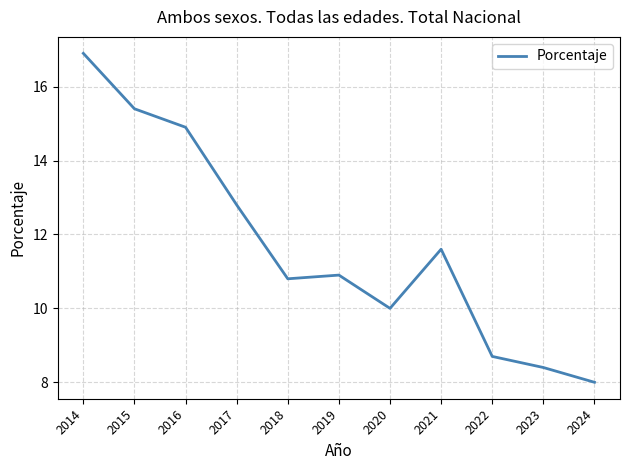

What is the change in value from 2015 to 2024?

-7.4